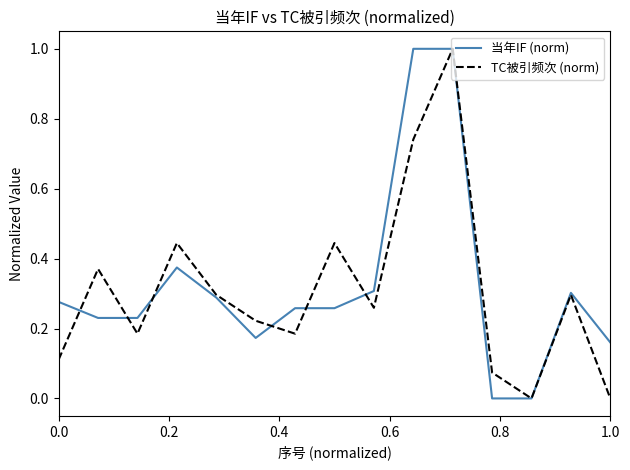

What is the maximum value for 当年IF (norm)?

1.0